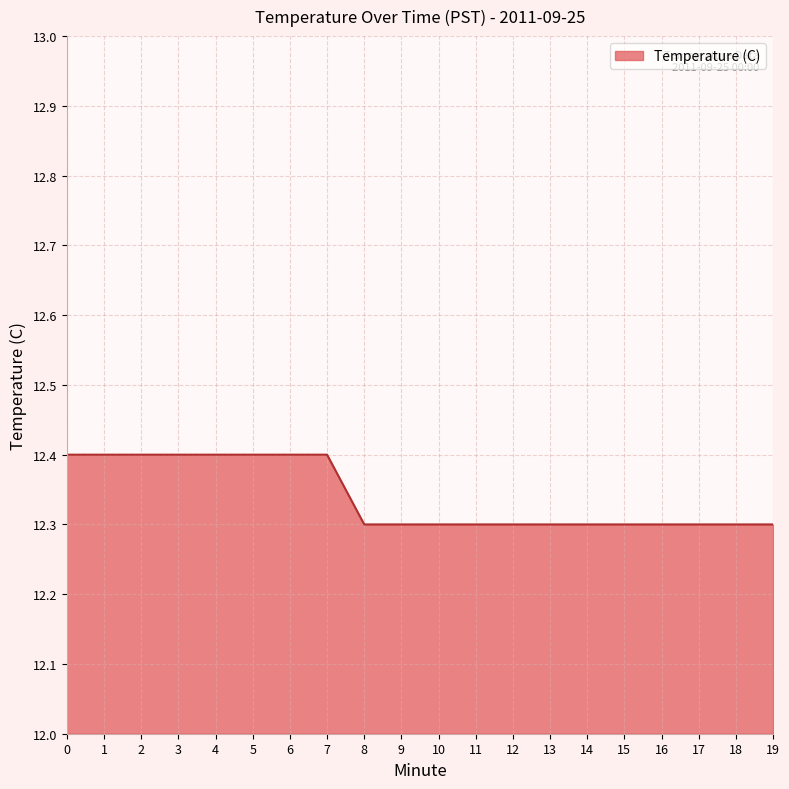

What is the change in value from 6 to 17?

-0.1